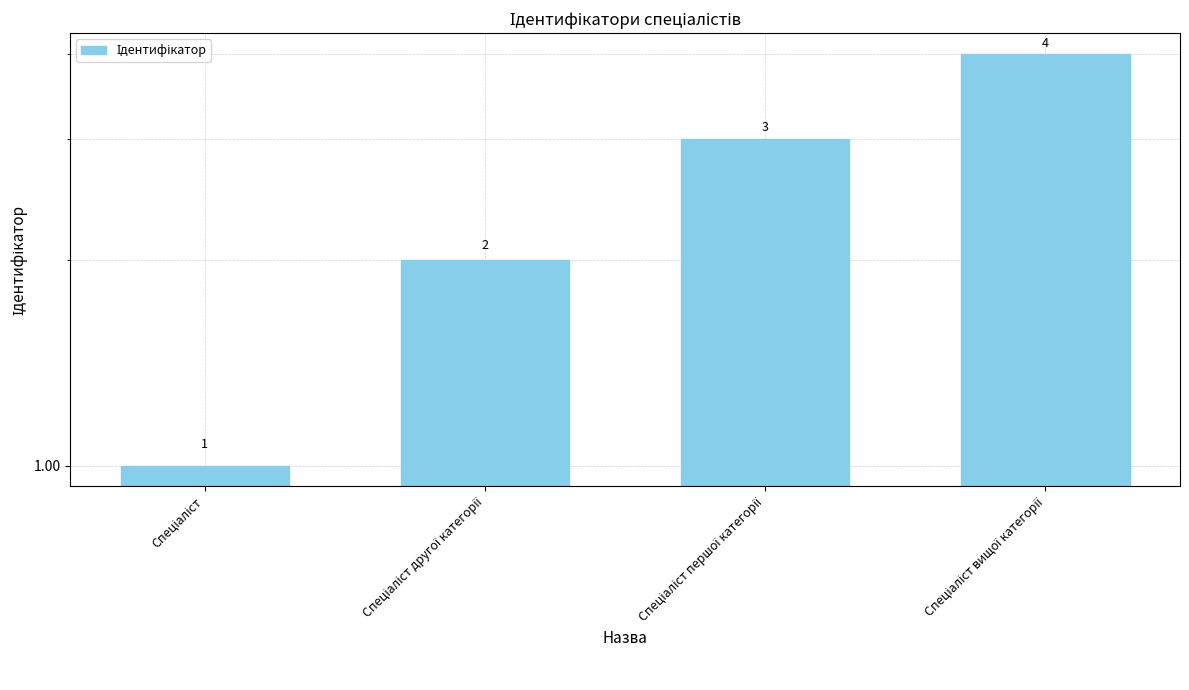

What is the value of the 2nd bar from the left?

2